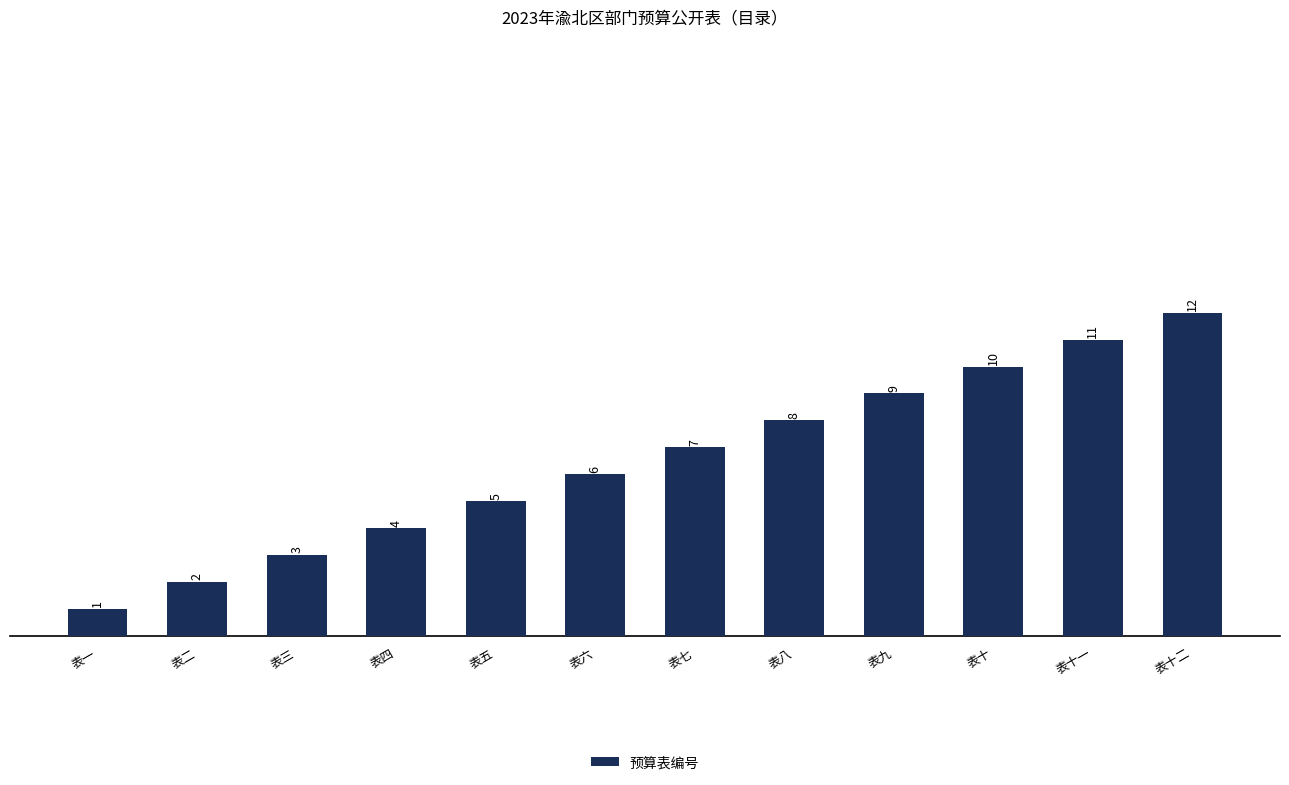

Approximately how many times larger is the value at 表五 compared to 表八?

0.6